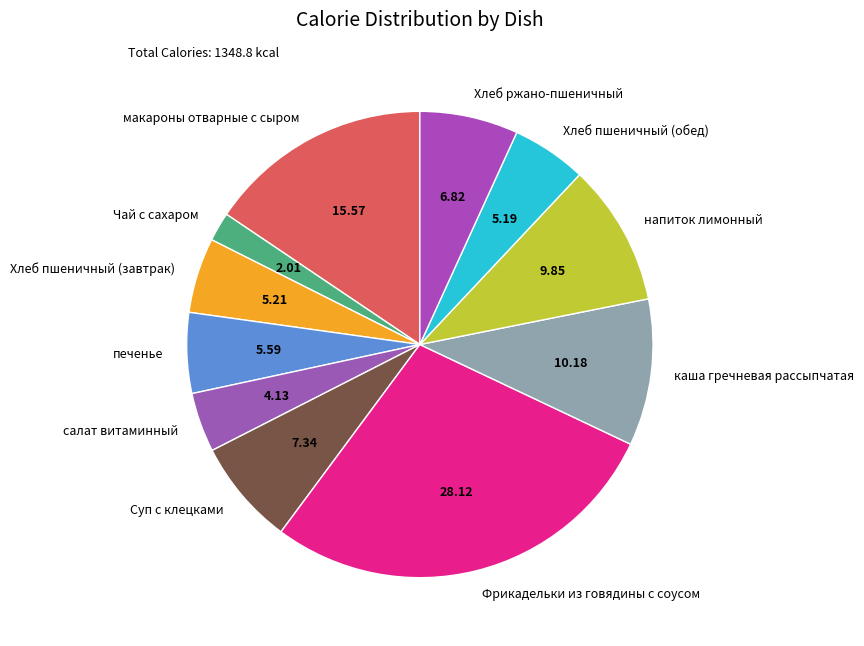

Combined, do Фрикадельки из говядины с соусом and макароны отварные с сыром account for over 50%?

No